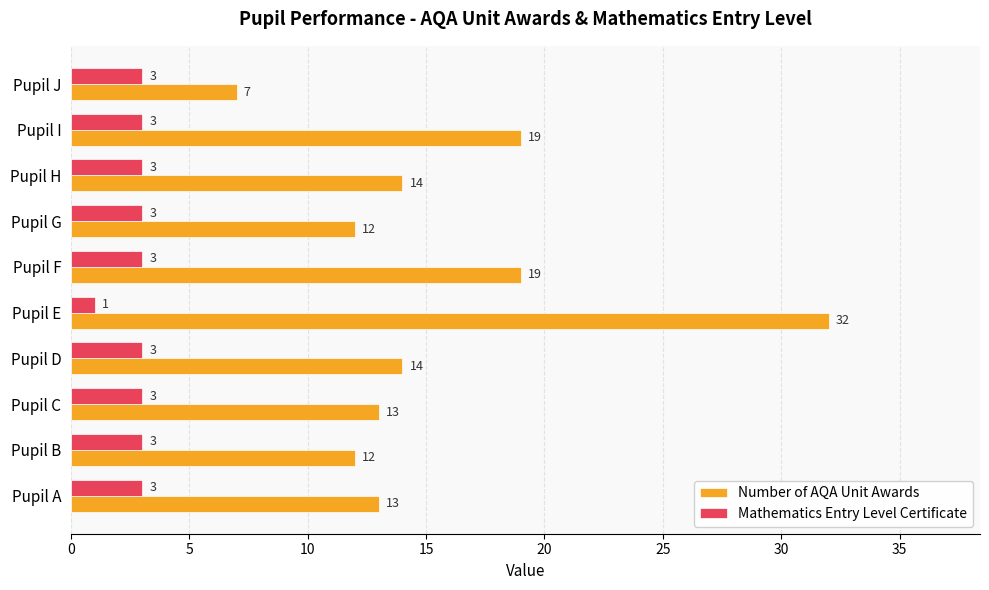

At Pupil A, list the series in order from largest to smallest.

Number of AQA Unit Awards, Mathematics Entry Level Certificate